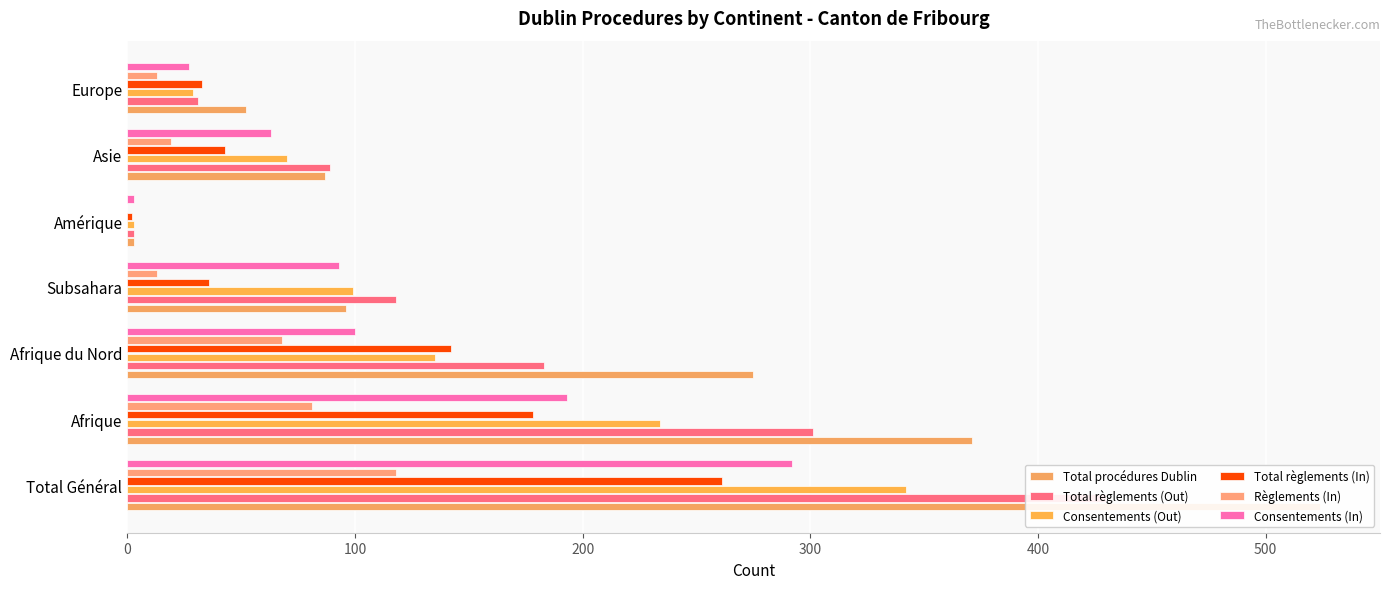

Are the bars grouped side by side (vs. stacked)?

Yes